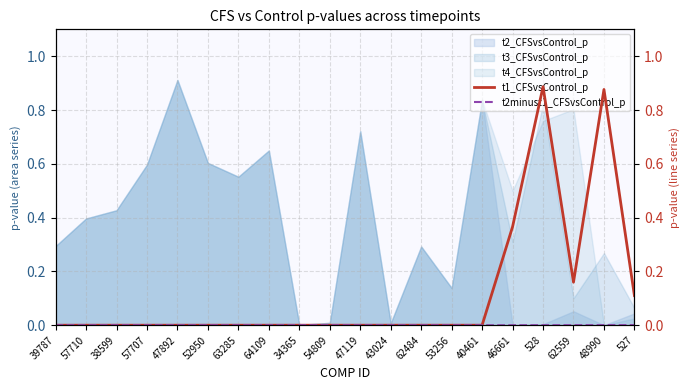

How many intersections are there between t1_CFSvsControl_p and t2minust1_CFSvsControl_p?

3